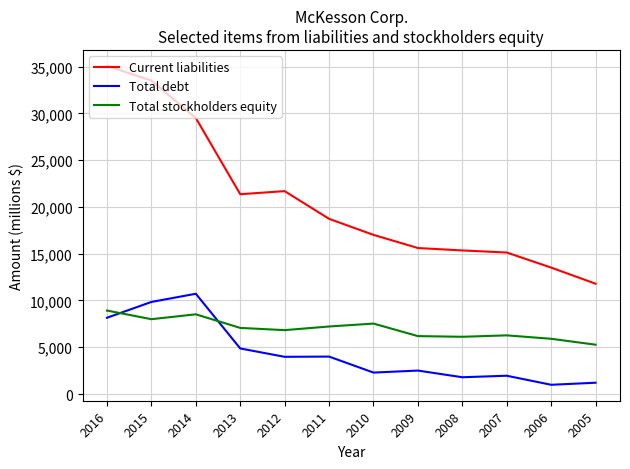

Where does the Total stockholders equity series first go above 7070?

2016